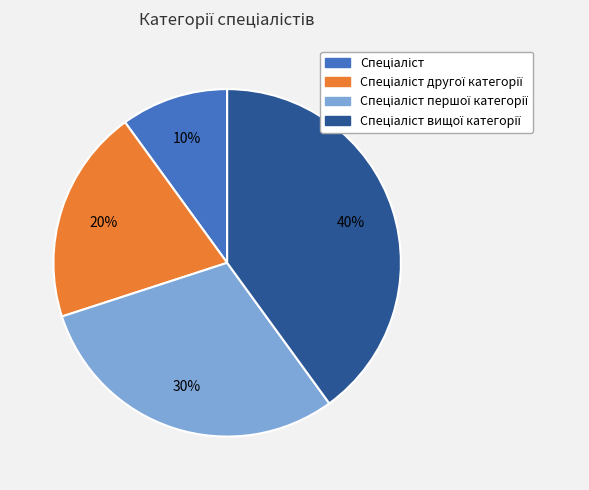

To the nearest percent, what is the average slice percentage?

25%